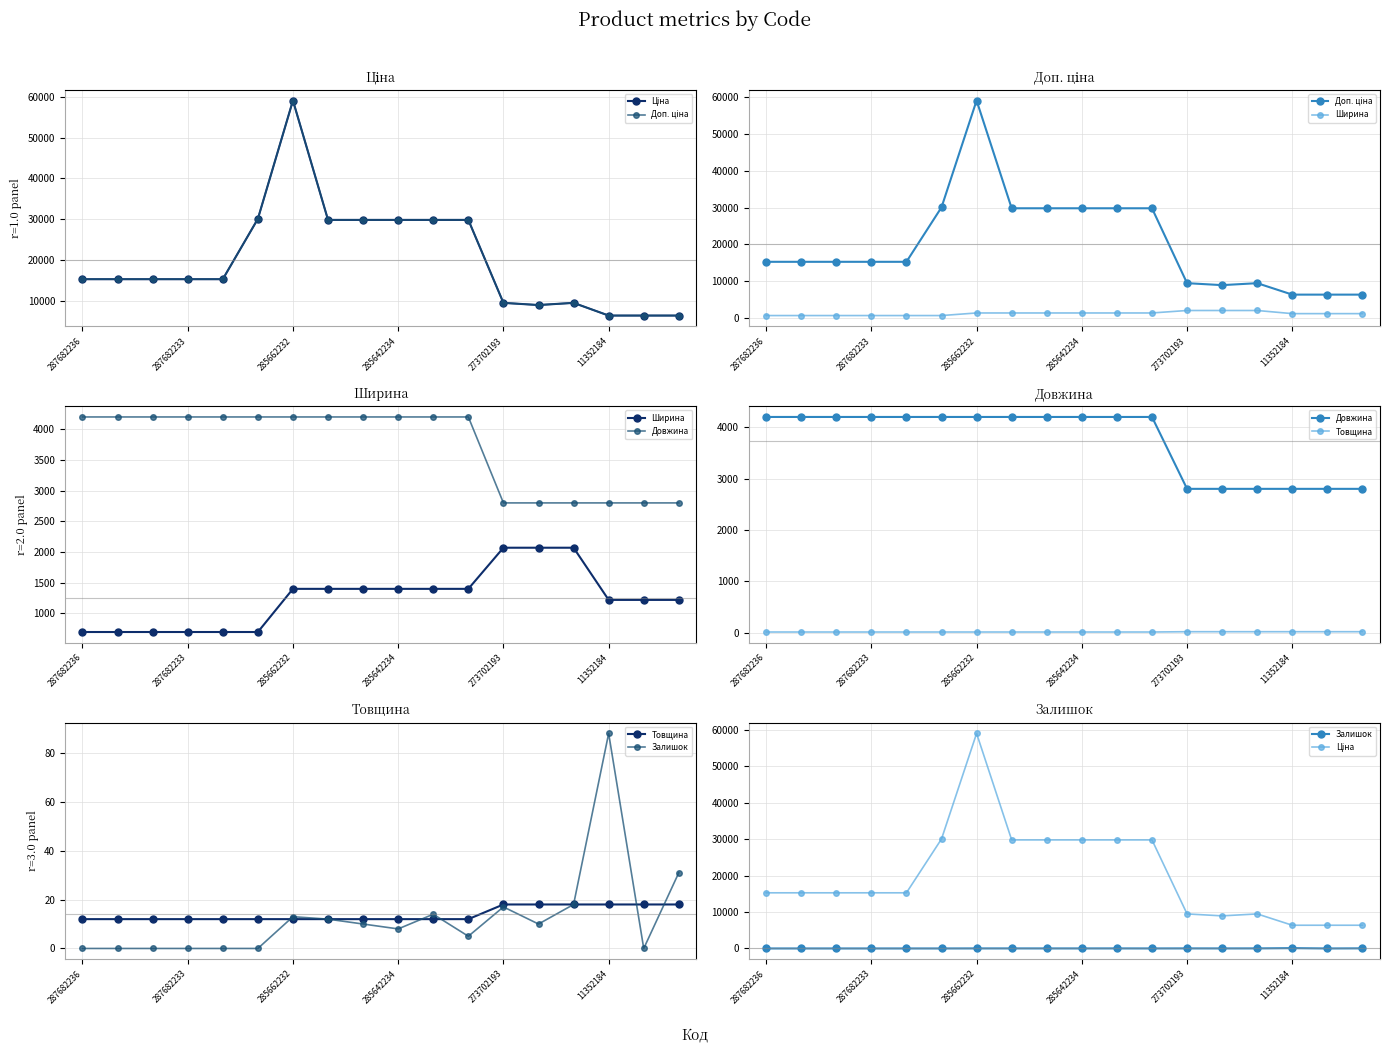

Count the number of categories in the chart.

18